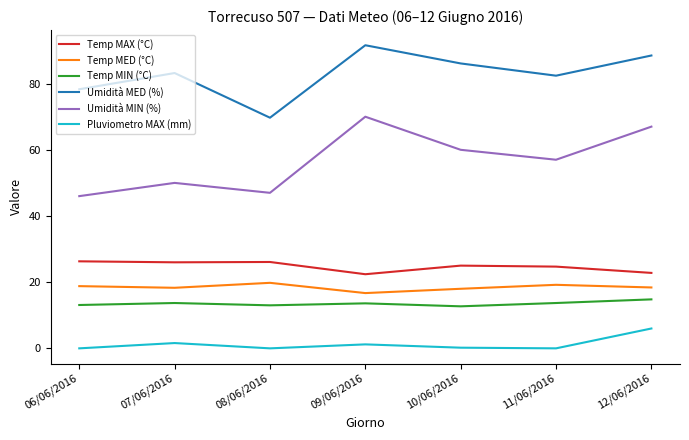

Count the number of data series in this chart.

6